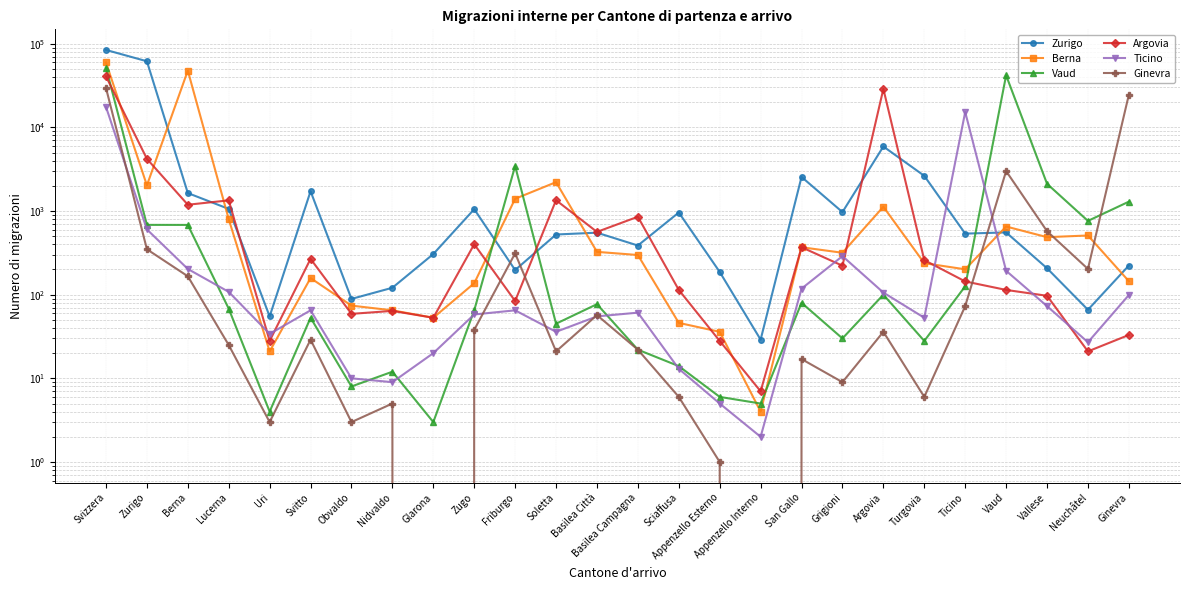

True or false: Ginevra has a value of 35 at Ticino.

False